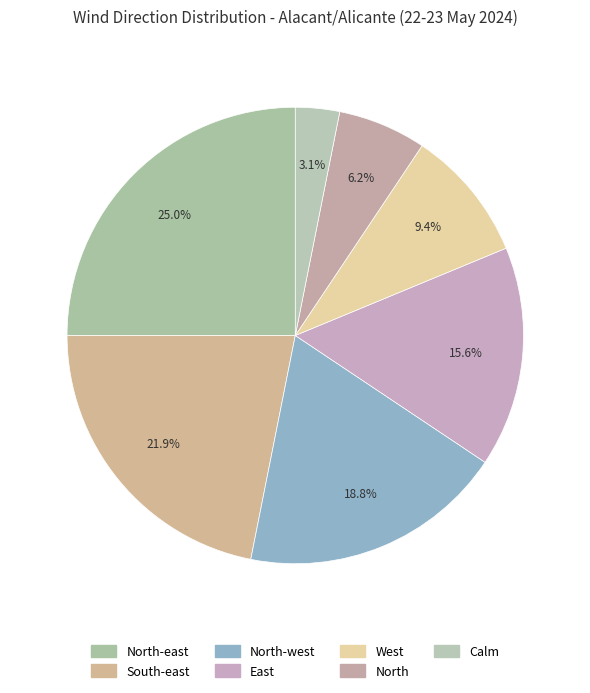

How many slices are in this pie chart?

7